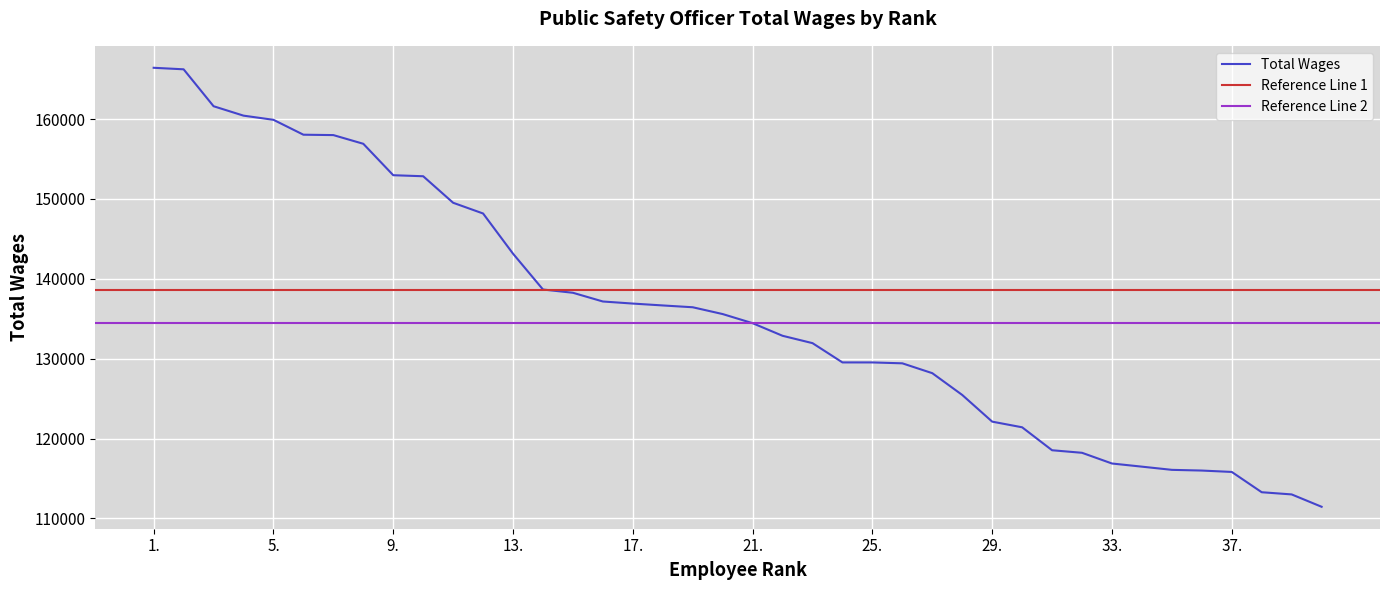

The chart shows a value of 136668 at 18.. True or false?

True